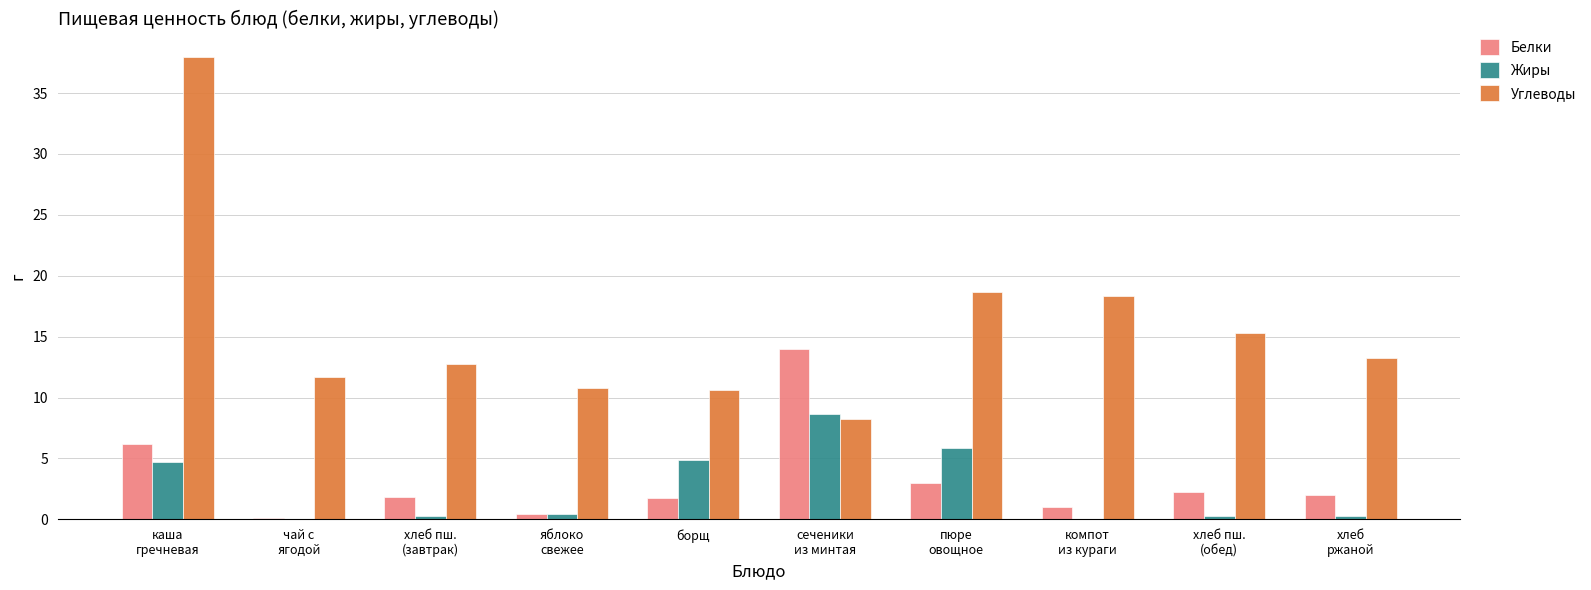

What is the maximum value for Белки?

14.0